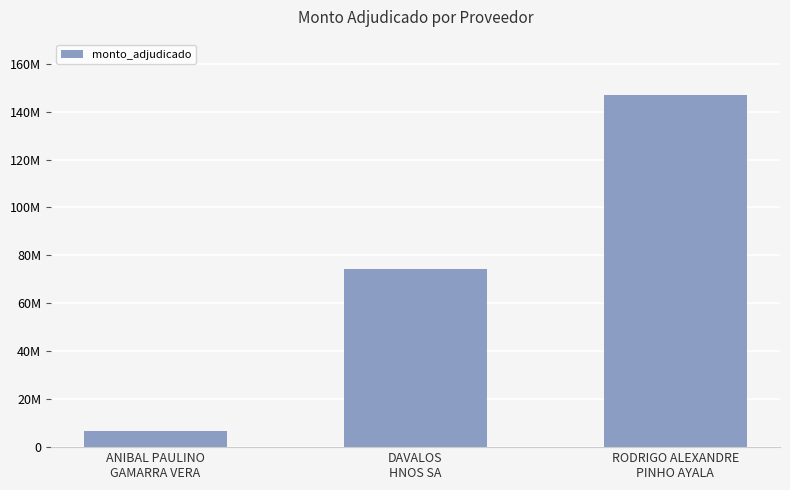

Does the chart contain any negative values?

No